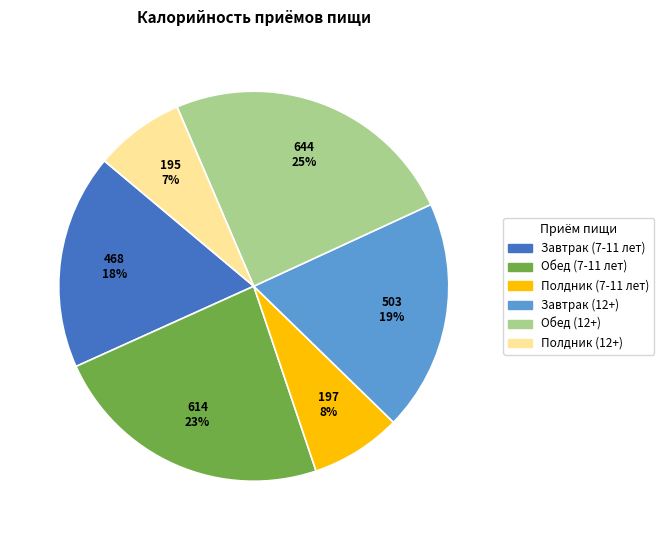

Which slice is the largest?

Обед (12+)